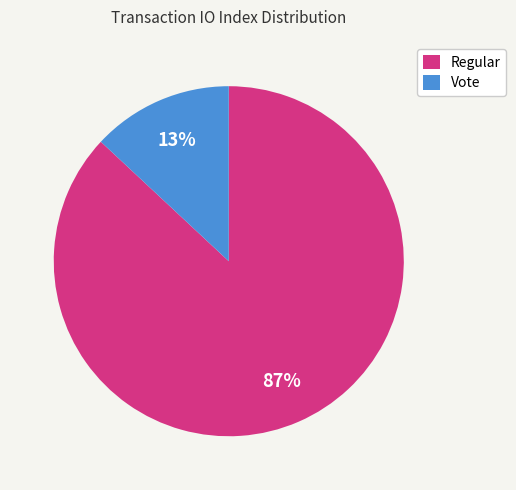

What percentage is the Vote slice, to the nearest percent?

13%